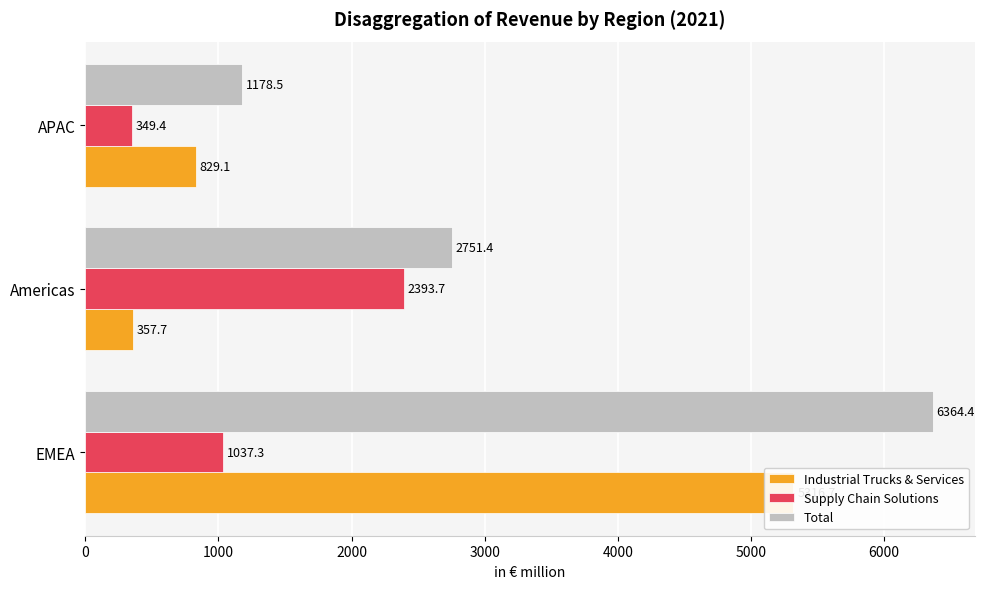

How many bars are there in each group?

3